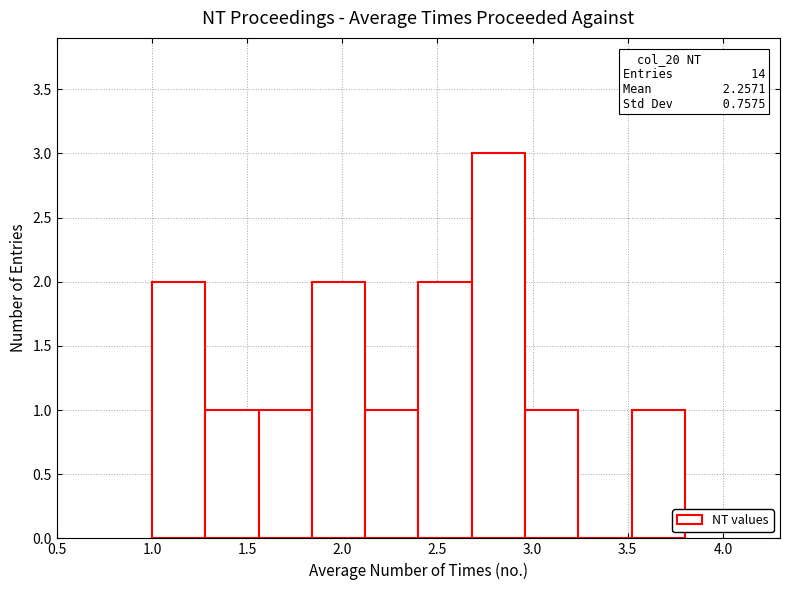

Which range on the x-axis has the tallest bar?

2.68 to 2.96